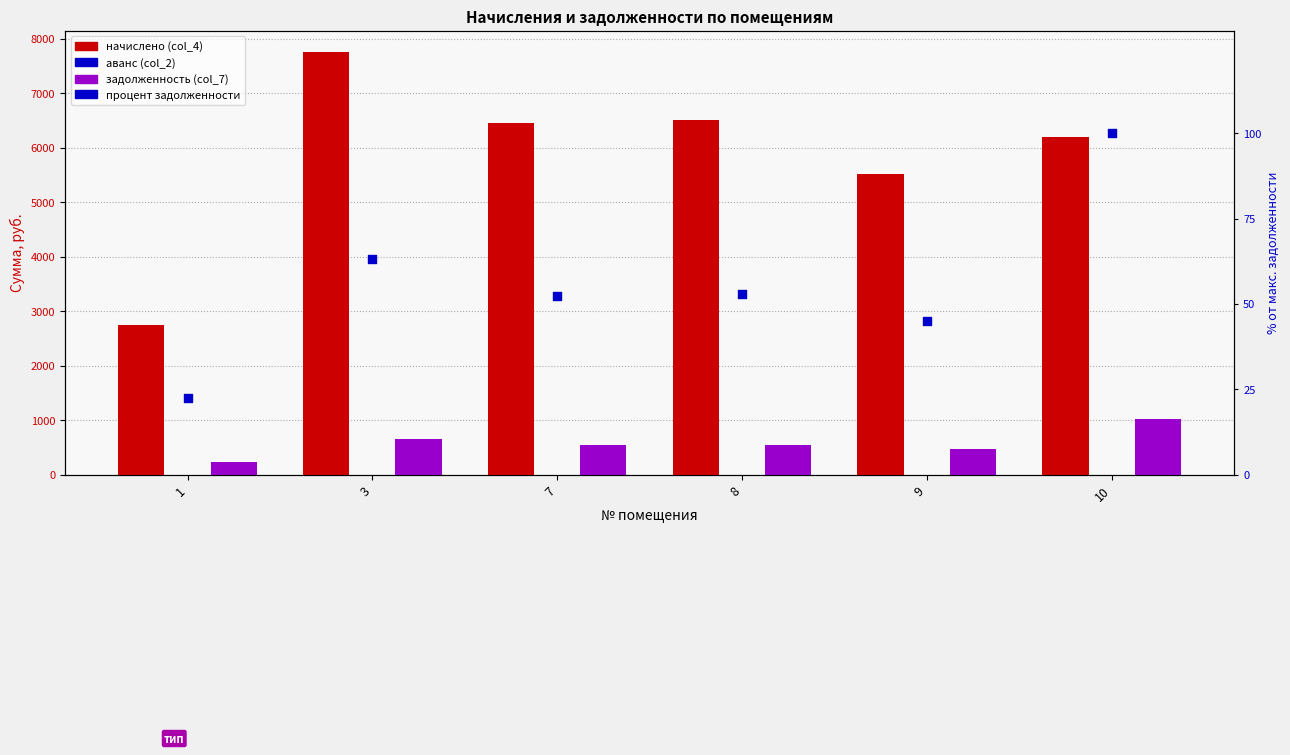

Is the value of начислено (col_4) at 1 greater than the value of процент задолженности at 3?

Yes